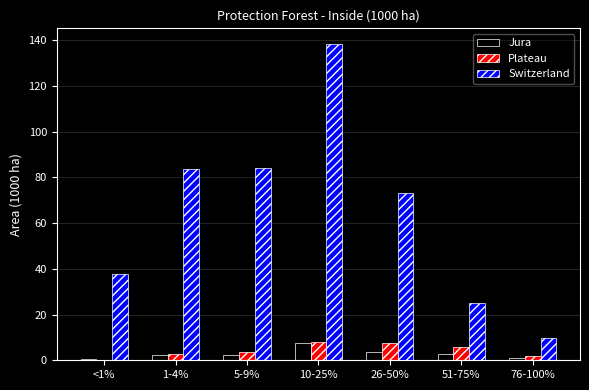

True or false: Jura has a value of 12.0 at 10-25%.

False